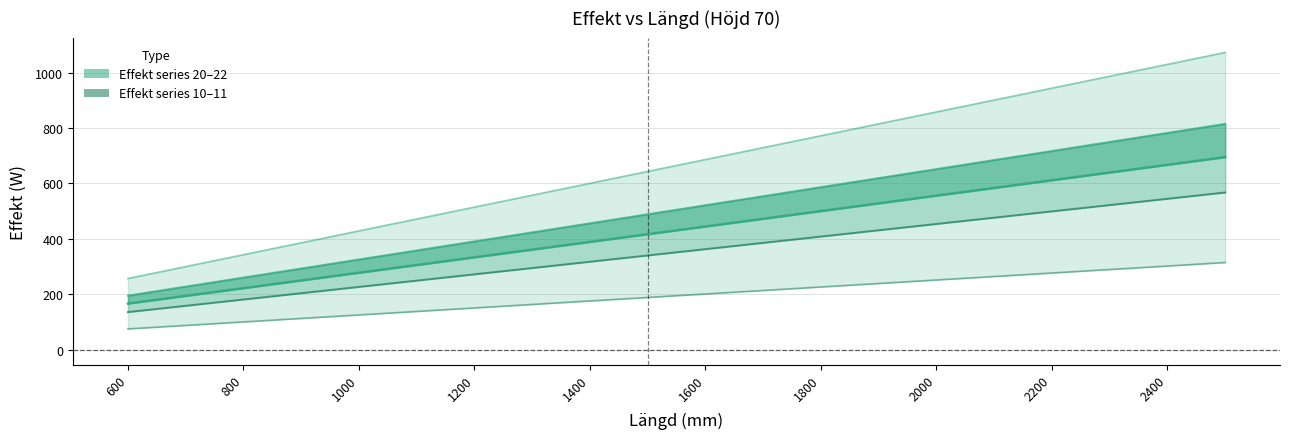

The value of 21 (Effekt) at 15 is 185.8. True or false?

False